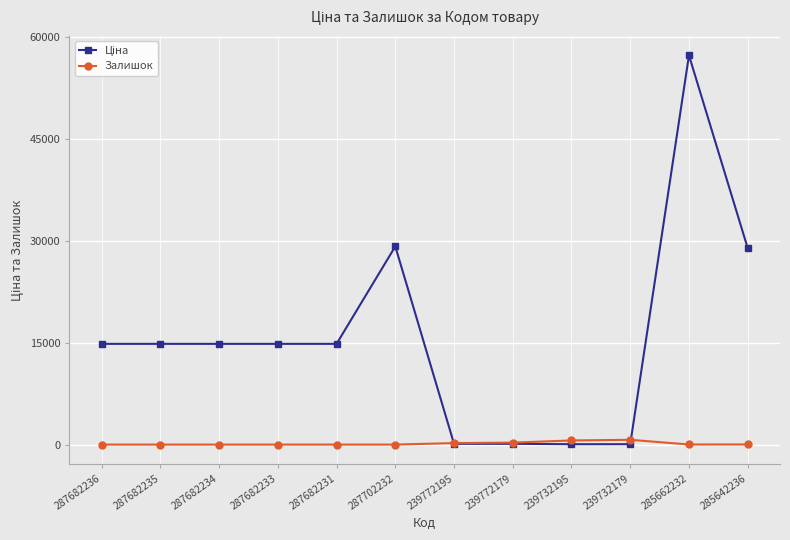

What is the difference between the highest and lowest values at 287702232?

29152.3